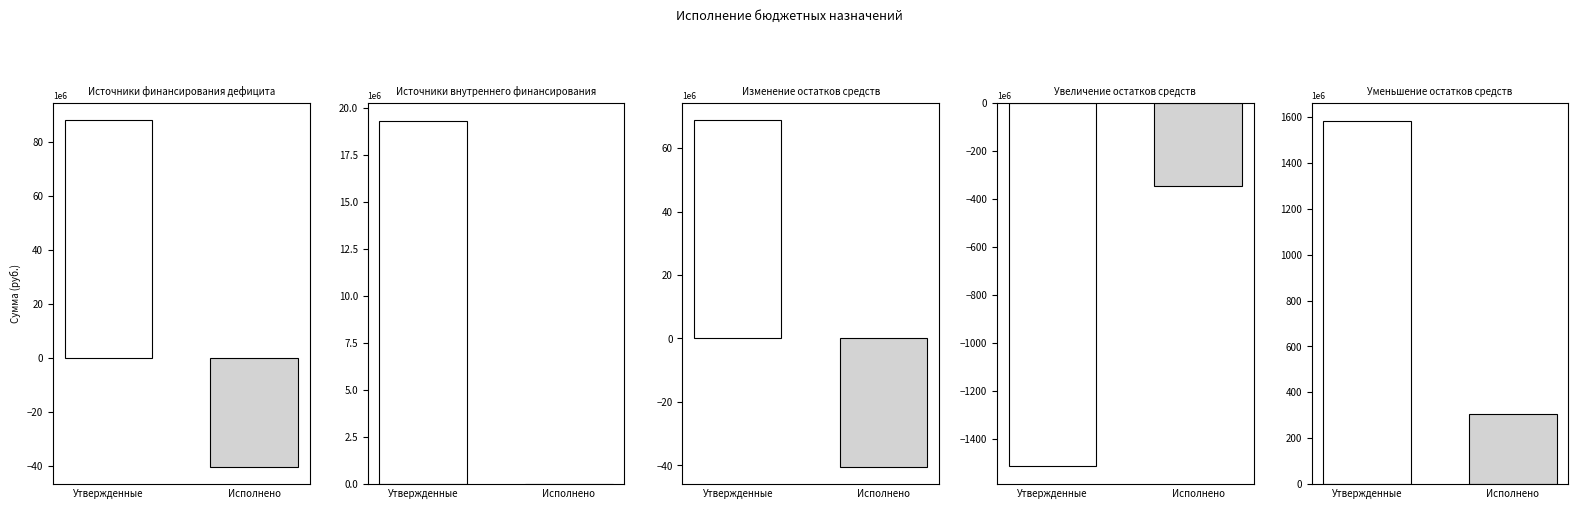

Reading left to right, transcribe all the data shown in this chart.

Утвержденные бюджетные назначения: 500=88075649.2	520=19293900.0	700=68781749.2	710=-1513123083.0	720=1581904832.3
Исполнено: 500=-40442797.7	520=0.0	700=-40442797.7	710=-344277865.5	720=303835067.9